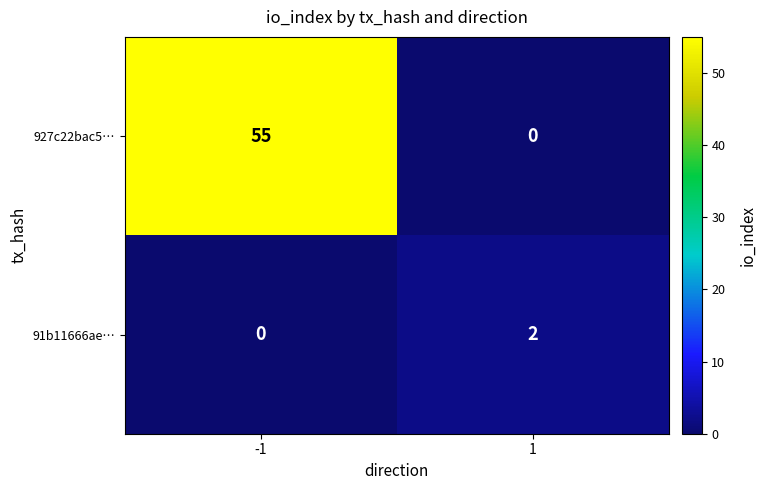

What is the sum of all 927c22bac5… values?

55